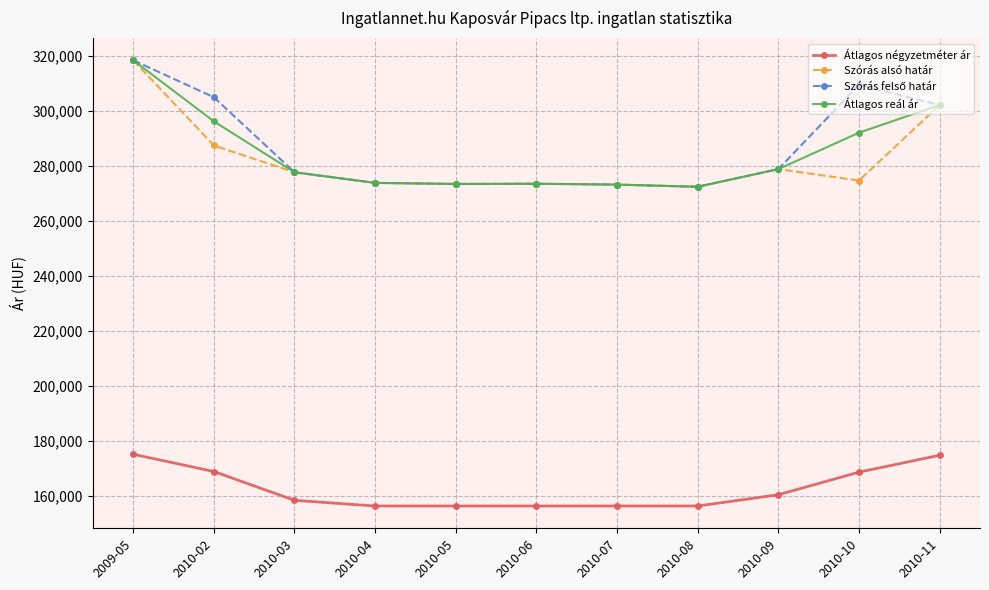

True or false: Szórás alsó határ has a value of 318302 at 2009-05.

True